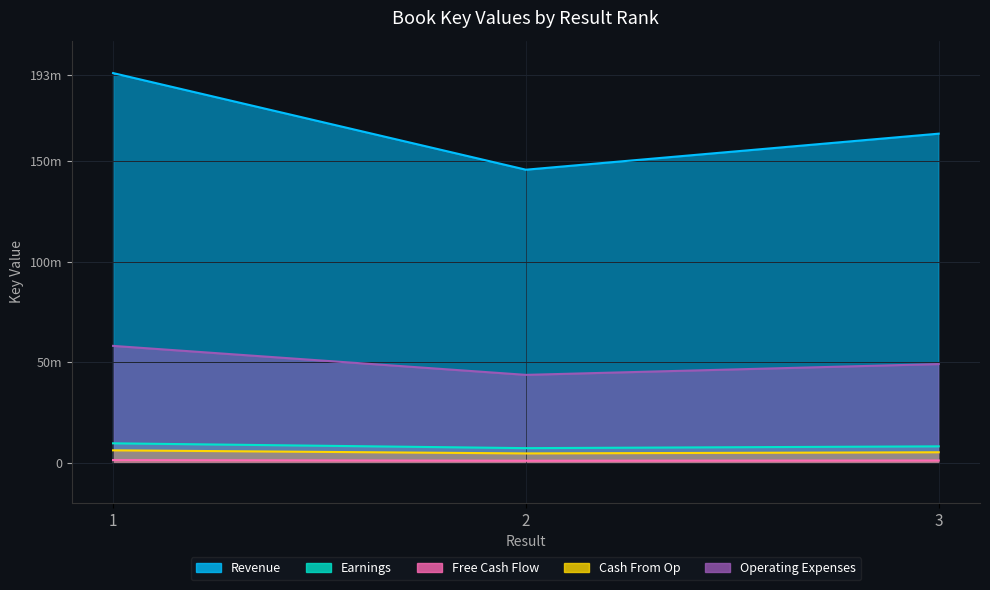

The value of Operating Expenses at 1 is 58153413.6. True or false?

True